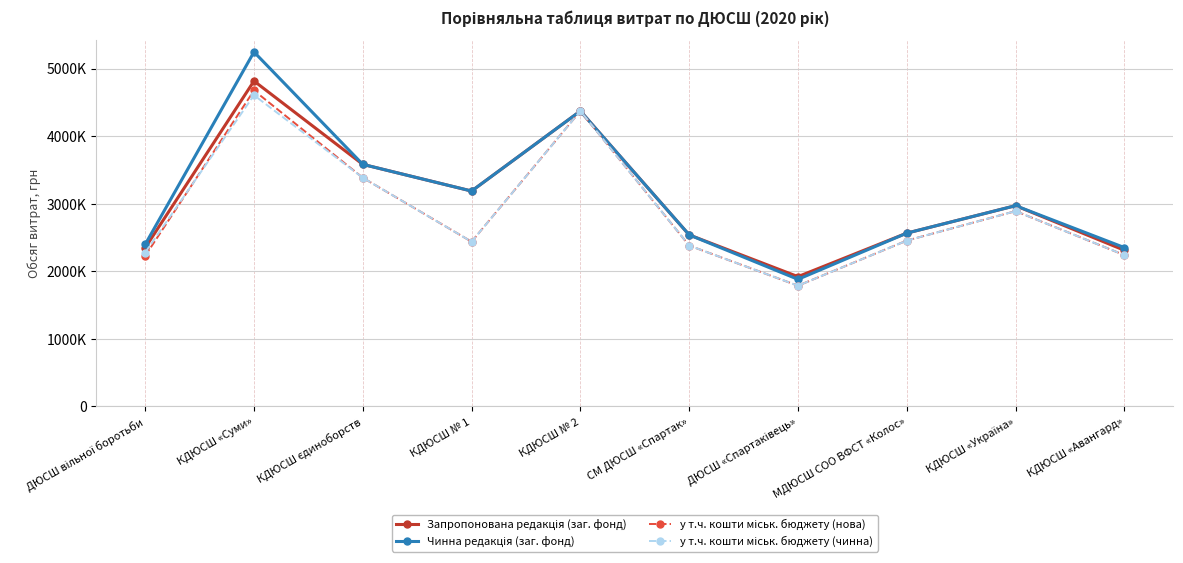

What is the sum of the Чинна редакція (заг. фонд) values at МДЮСШ СОО ВФСТ «Колос» and КДЮСШ № 1?

5756855